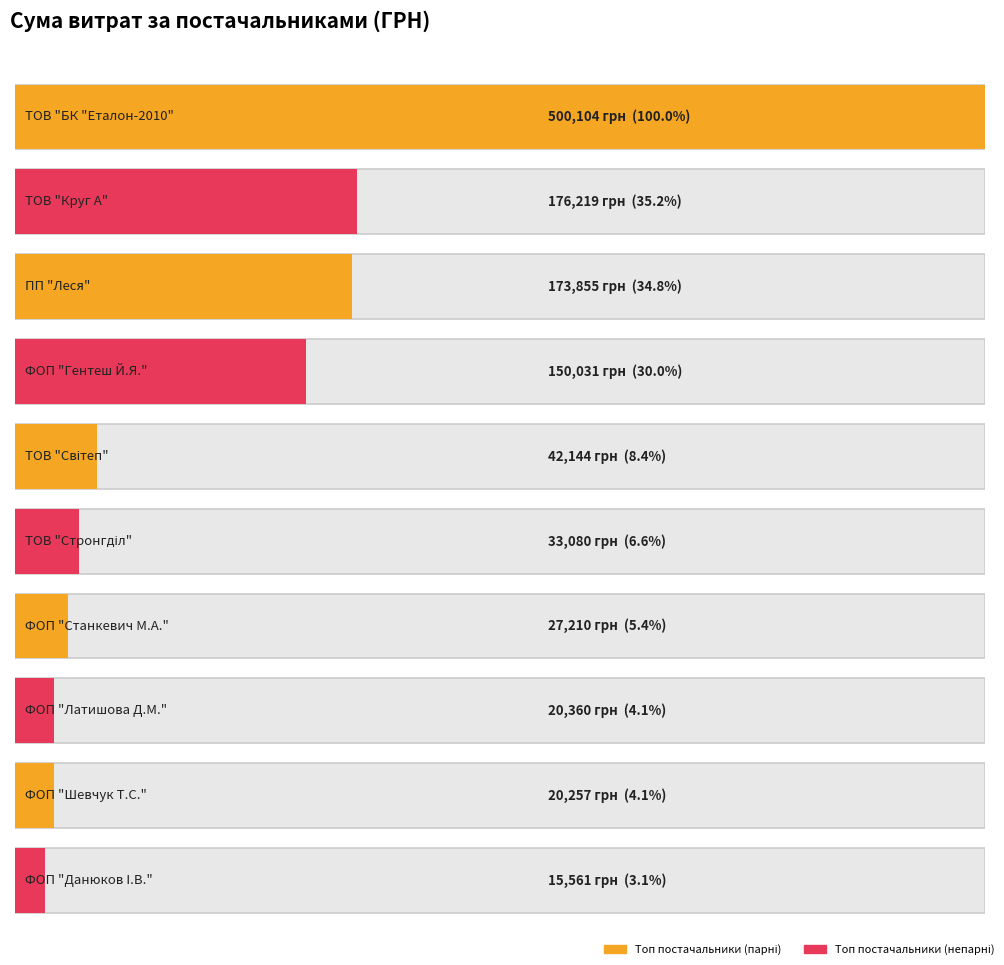

What position from the right is ТОВ "БК "Еталон-2010"?

10